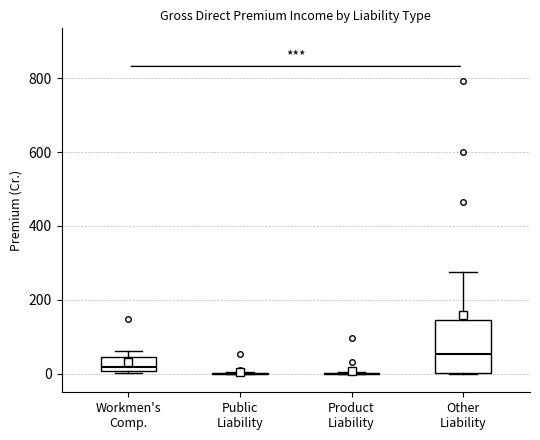

Reading left to right, transcribe this box plot: for each box, give where its median line is, the range the box spans, and where its two whiskers end, as read against the y-axis. The values are not printed on the chart, so give them approximately, as read against the axis.

Workmen's Comp.: median 20, box 0 to 40, whiskers 0 (just below the box's lower edge) to 60
Public Liability: box collapsed to a line at 0, whiskers 0 to 0
Product Liability: box collapsed to a line at 0, whiskers 0 to 0
Other Liability: median 60, box 0 to 140, whiskers 0 to 280